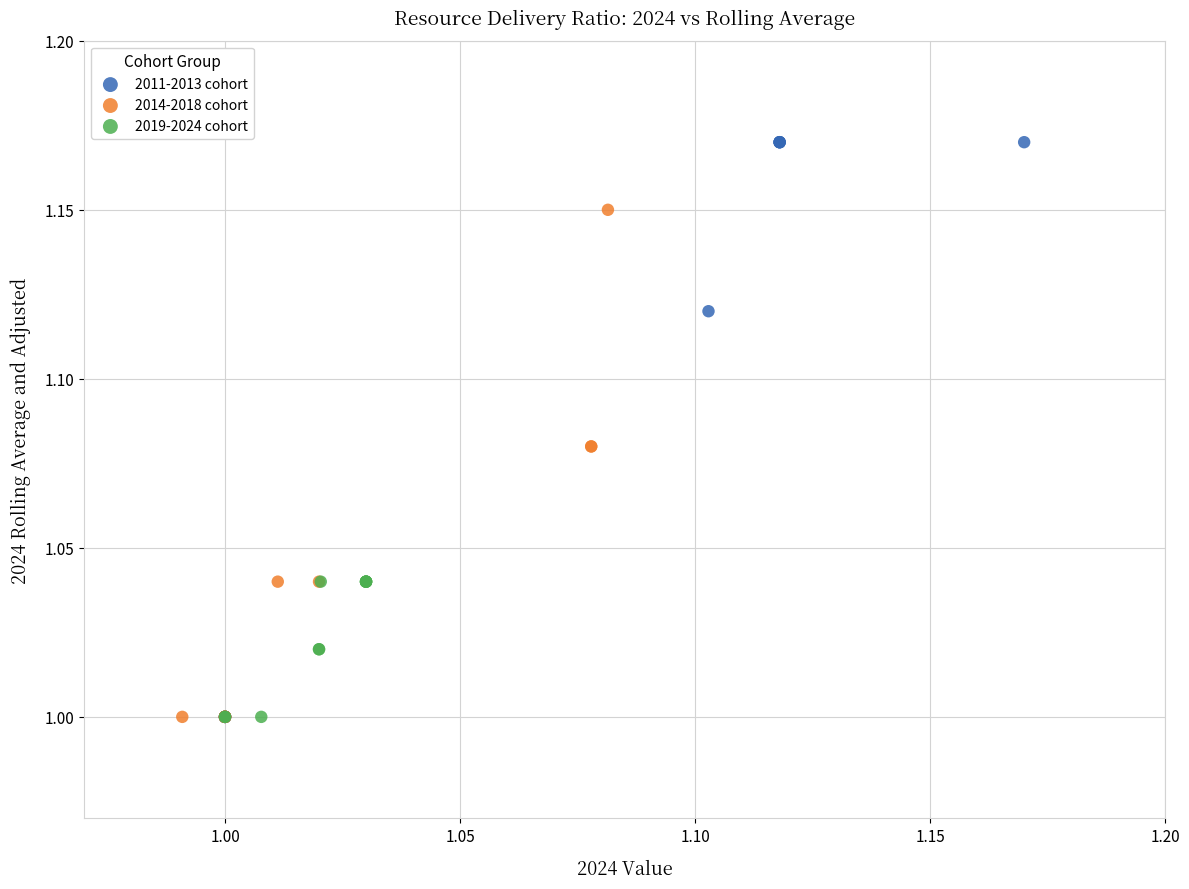

What are all the series names shown in the legend?

2011-2013 cohort, 2014-2018 cohort, 2019-2024 cohort